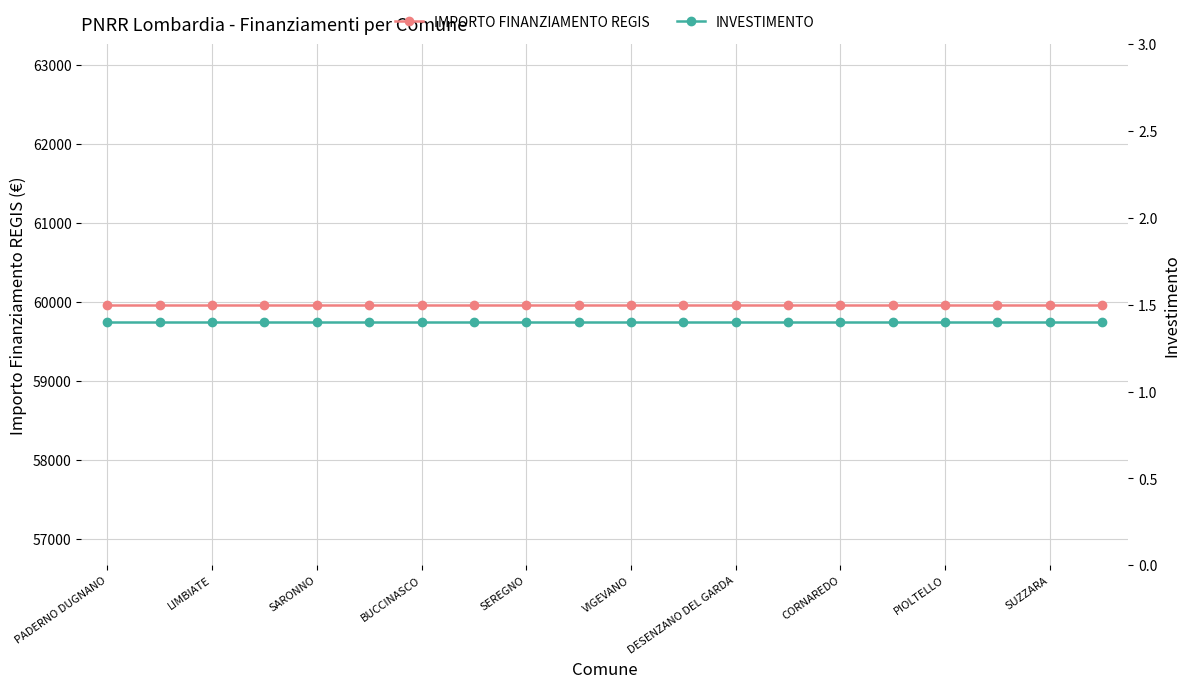

Does the chart have visible grid lines?

Yes